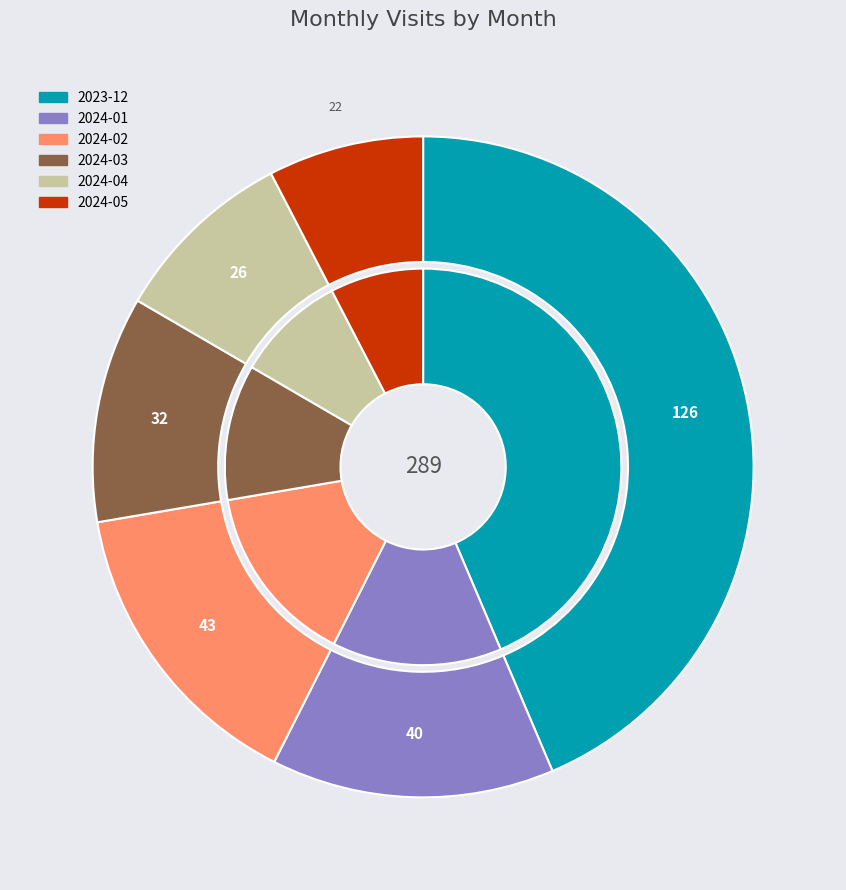

To the nearest percent, what is the difference between the 2024-05 and 2024-03 slice percentages?

3%